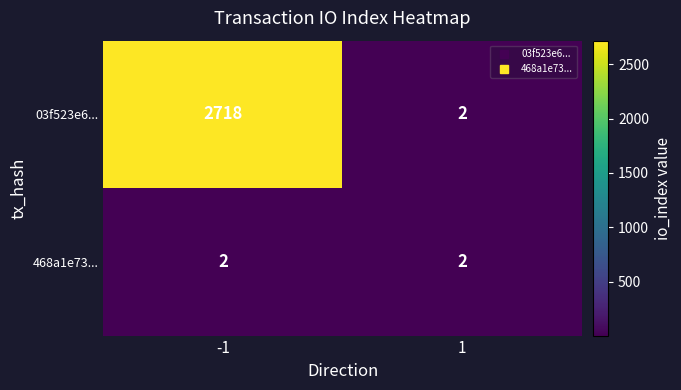

How many data points does each series have?

2